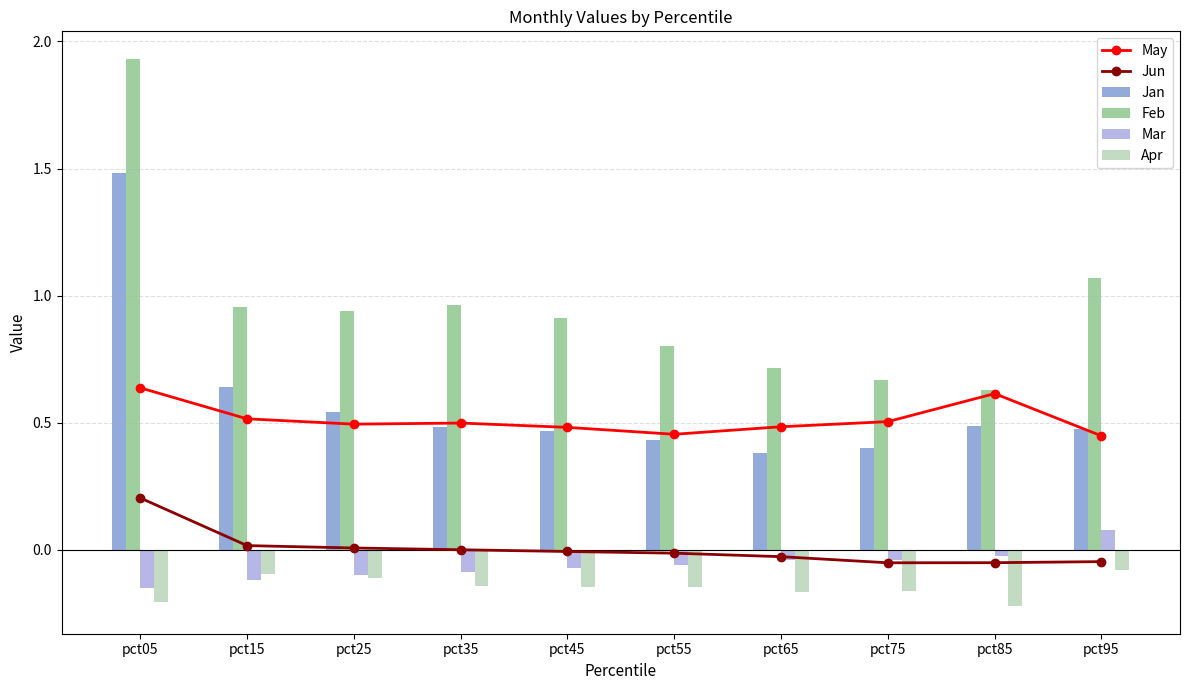

Which label corresponds to the smallest value in the chart?

pct85